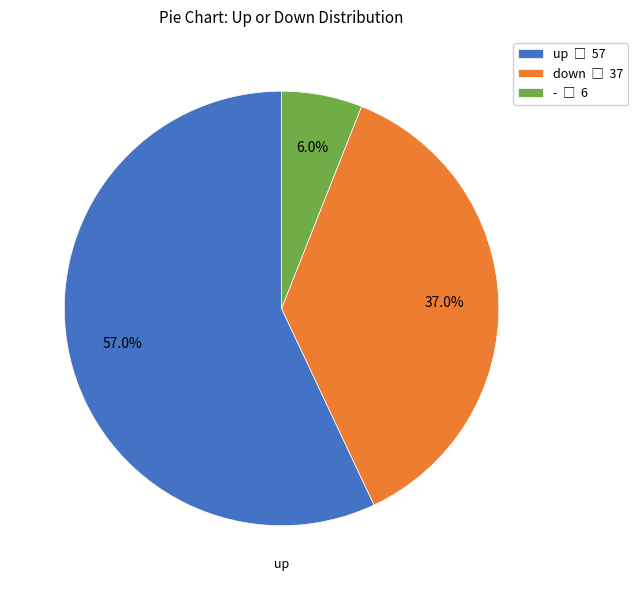

To the nearest percent, what is the combined percentage of down and -?

43%